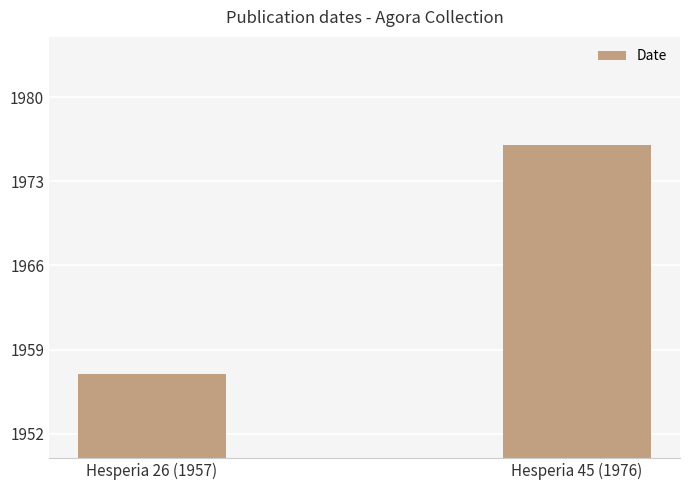

Reading left to right, extract all data points from this chart.

Hesperia 26 (1957)=1957	Hesperia 45 (1976)=1976